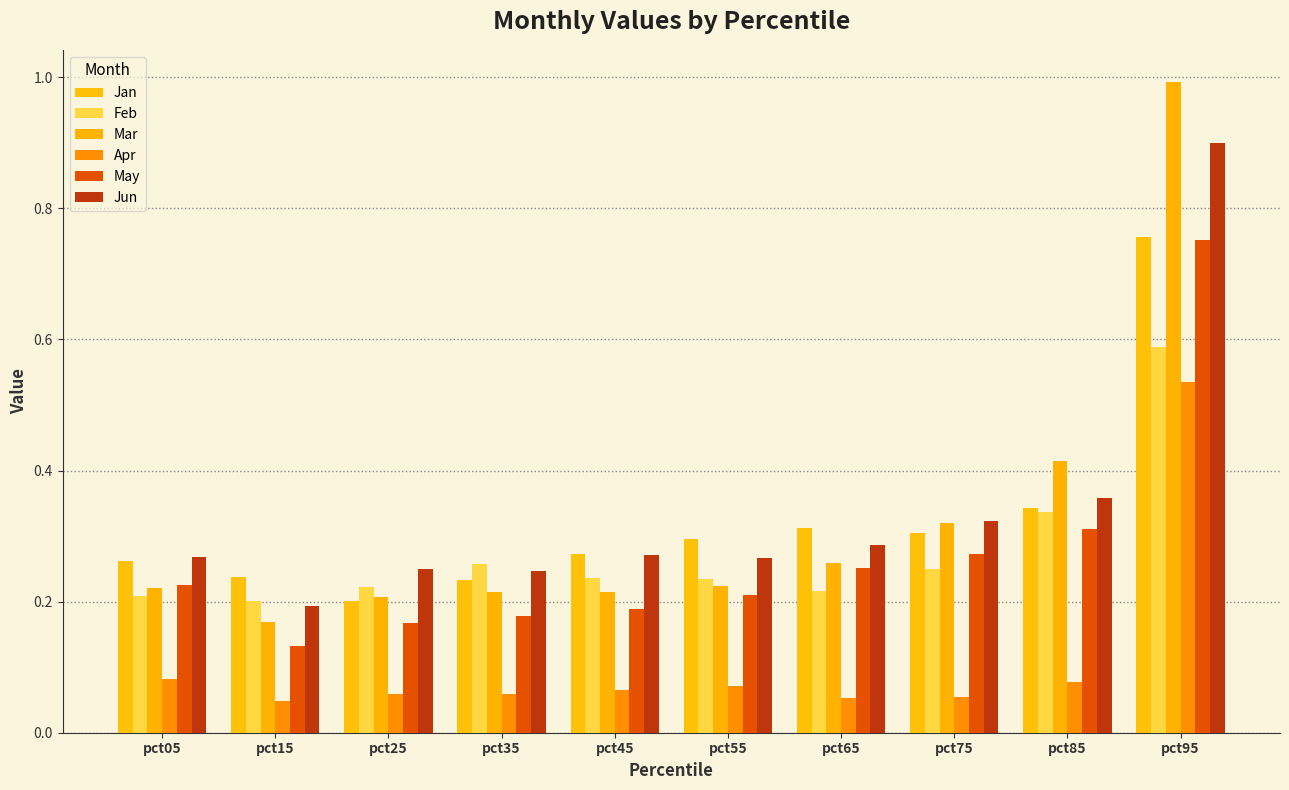

Are the bars grouped side by side (vs. stacked)?

Yes